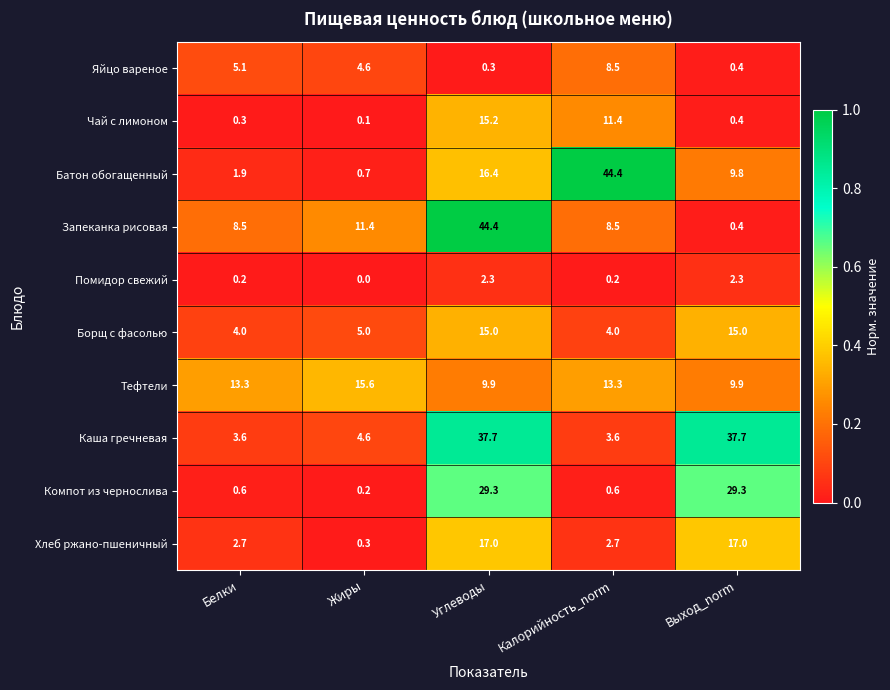

What is the spread (max minus min) of values at Углеводы?

44.1